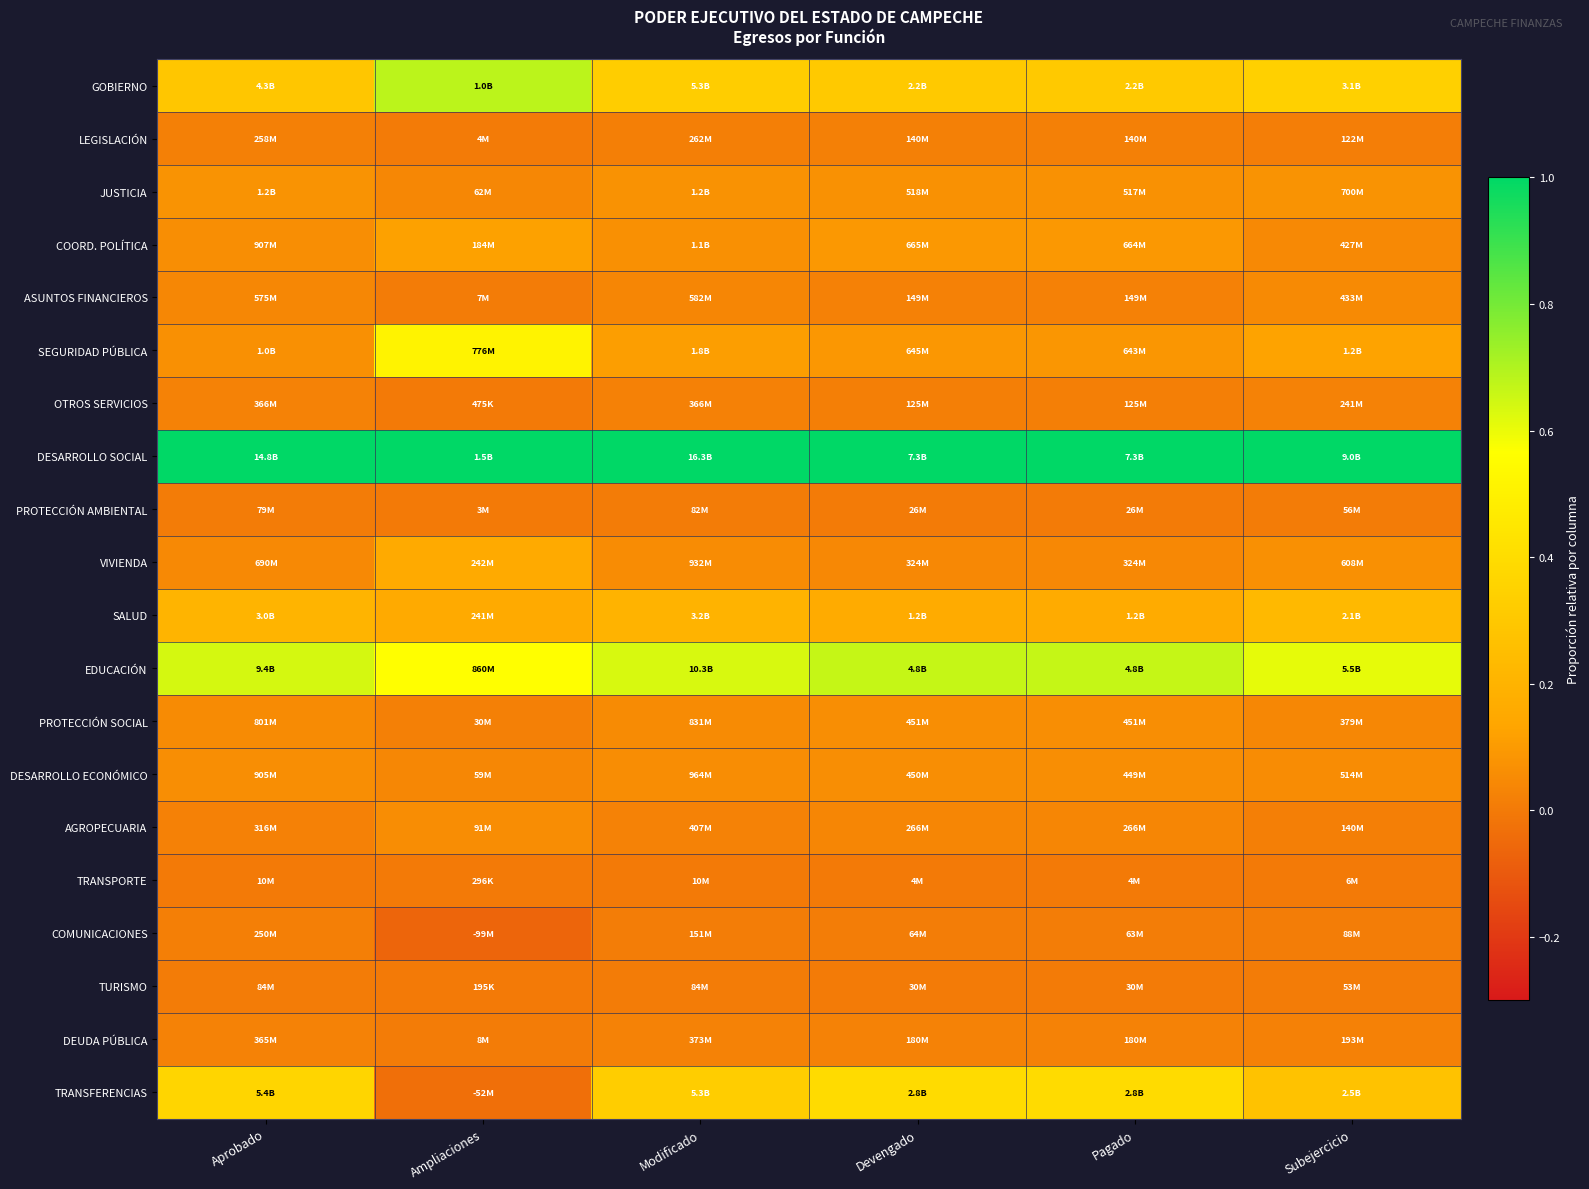

At how many categories does at least one series exceed 0?

6